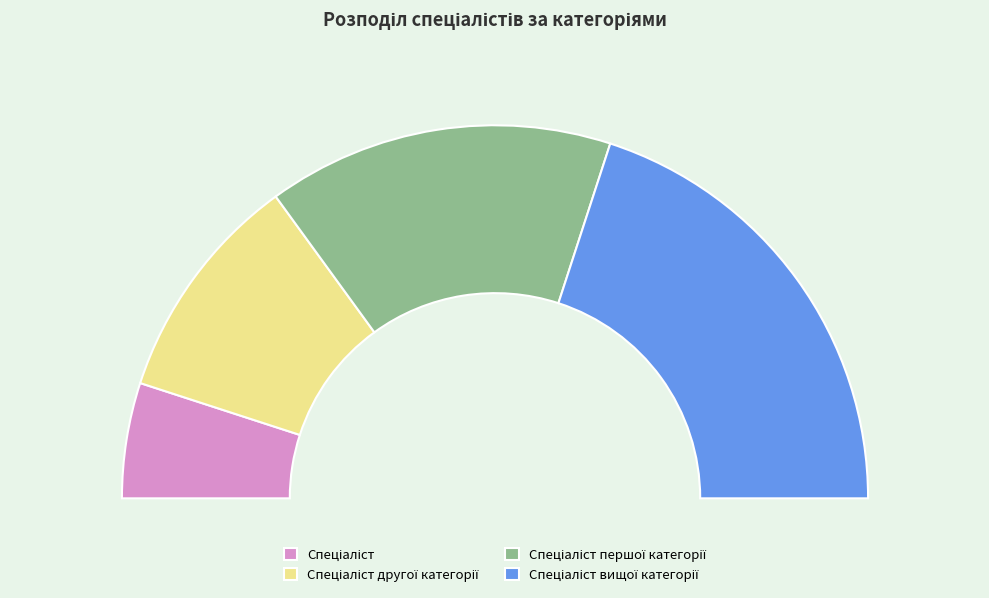

What percentage is NOT represented by Спеціаліст першої категорії?

70.0%